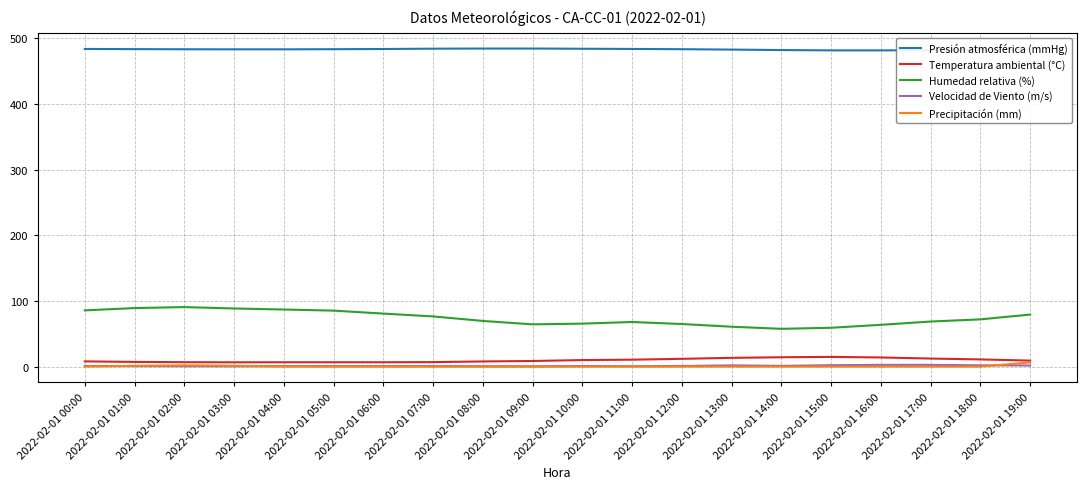

True or false: Presión atmosférica (mmHg) and Temperatura ambiental (°C) intersect in this chart.

False